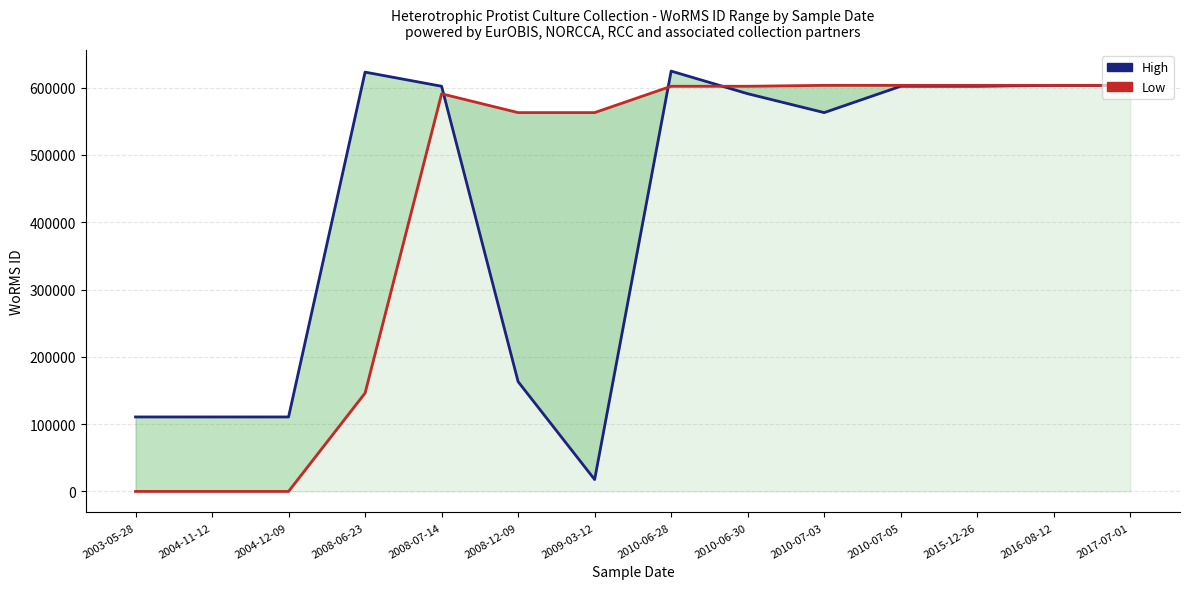

Does the chart display data point markers on the line(s)?

No